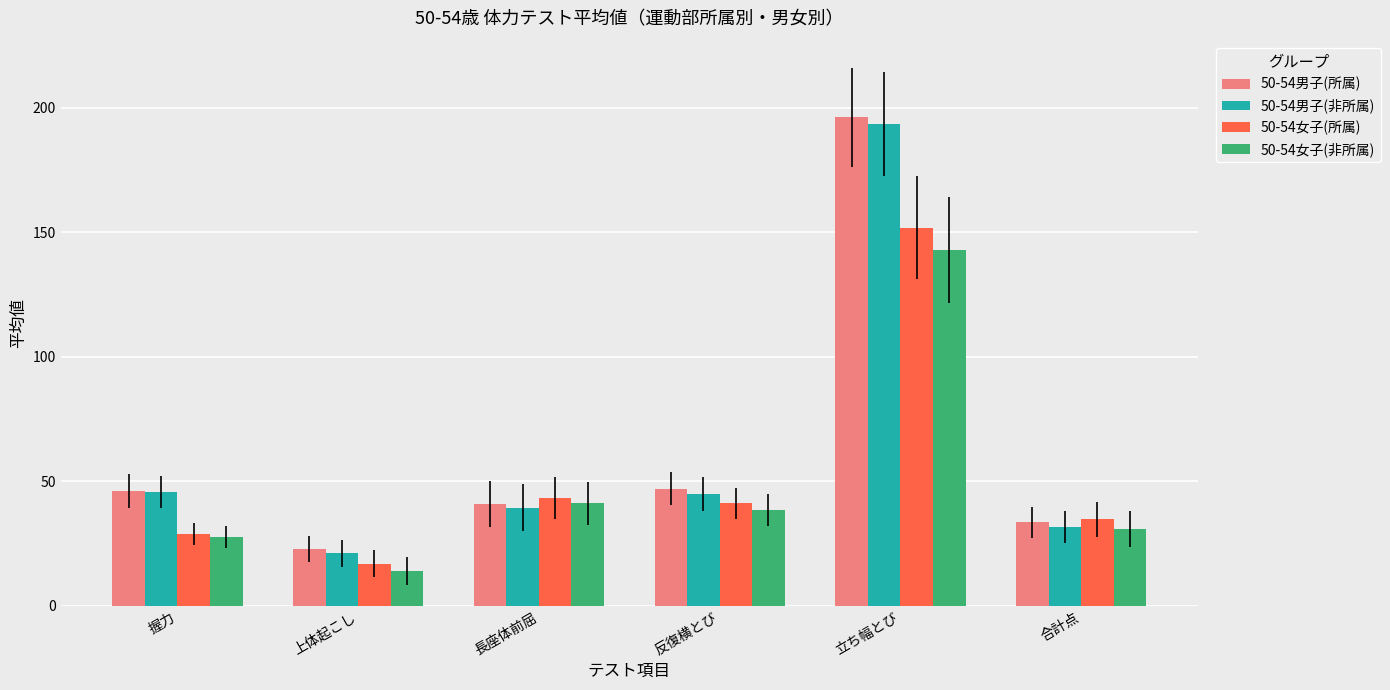

Which series has the largest range (max minus min)?

50-54男子(所属)